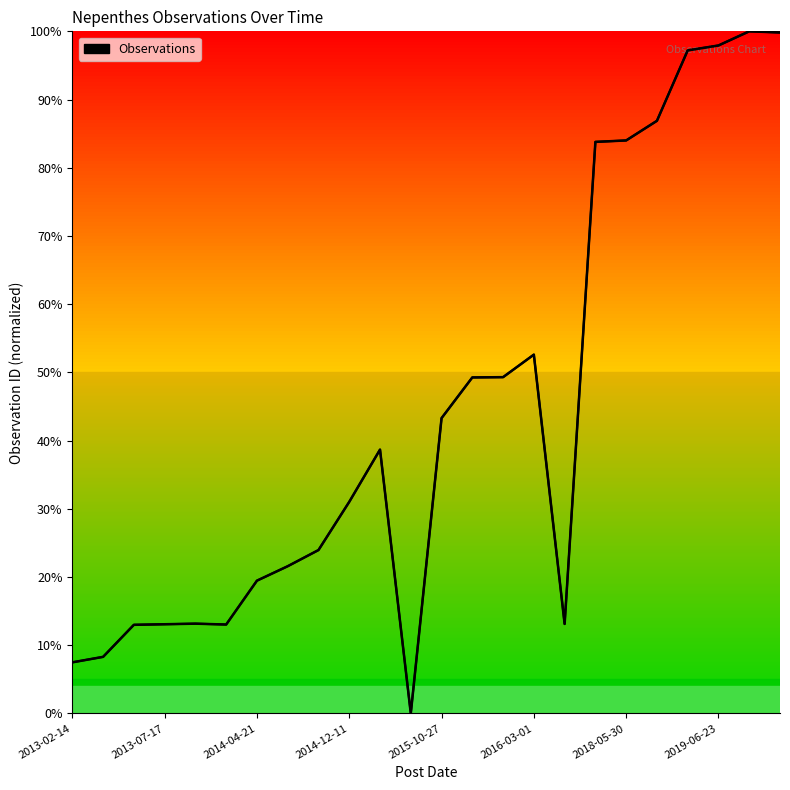

Does the chart display data point markers on the line(s)?

No